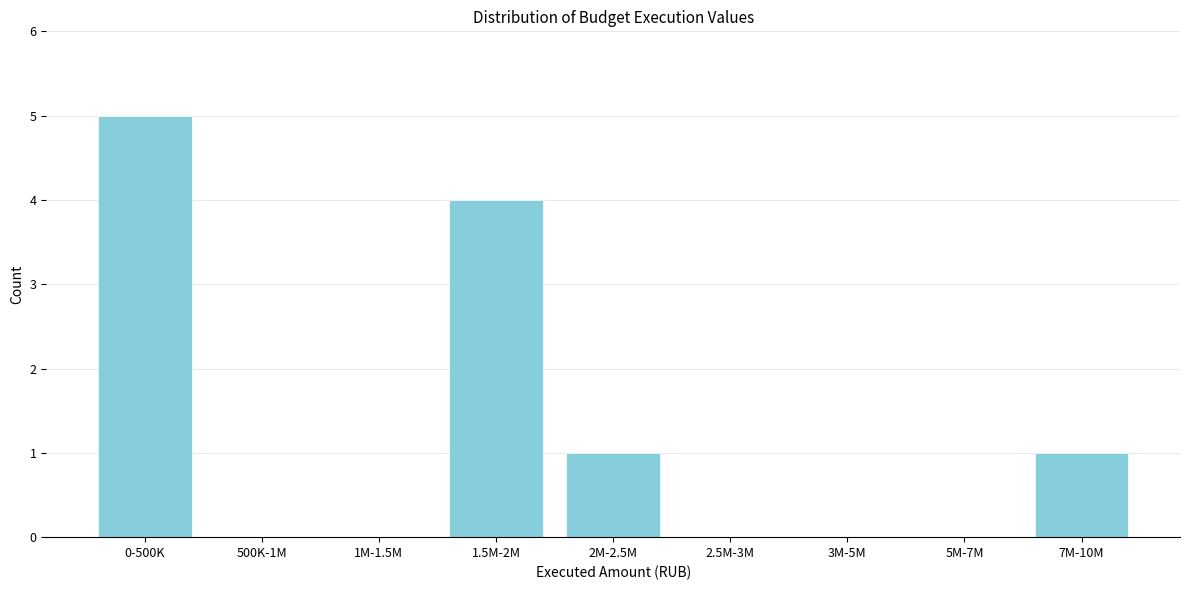

Reading right to left, what are all the values shown in this chart?

7M-10M=1	5M-7M=0	3M-5M=0	2.5M-3M=0	2M-2.5M=1	1.5M-2M=4	1M-1.5M=0	500K-1M=0	0-500K=5